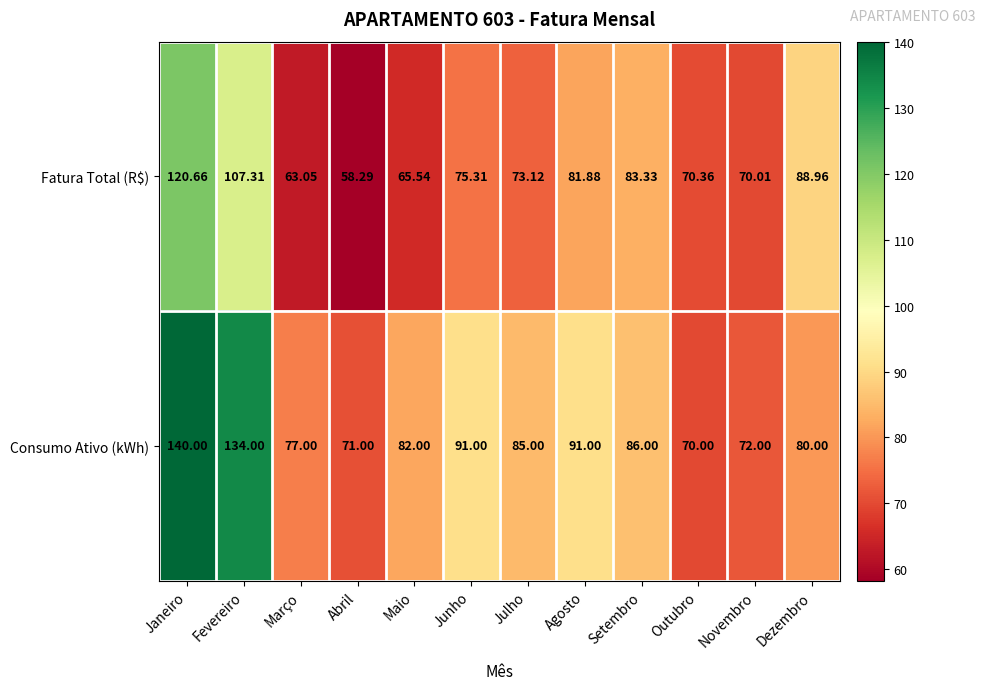

Which series has the largest range (max minus min)?

Consumo Ativo (kWh)